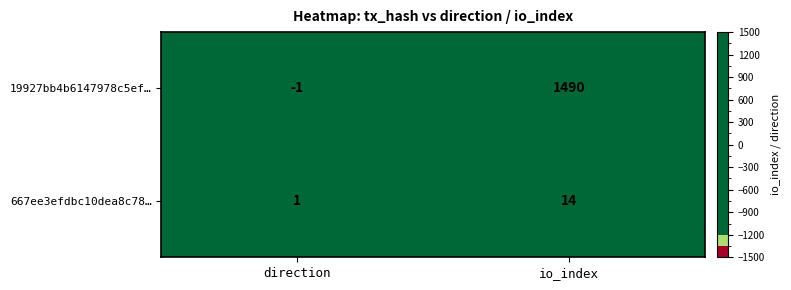

At which category does the chart reach its peak across all series?

io_index